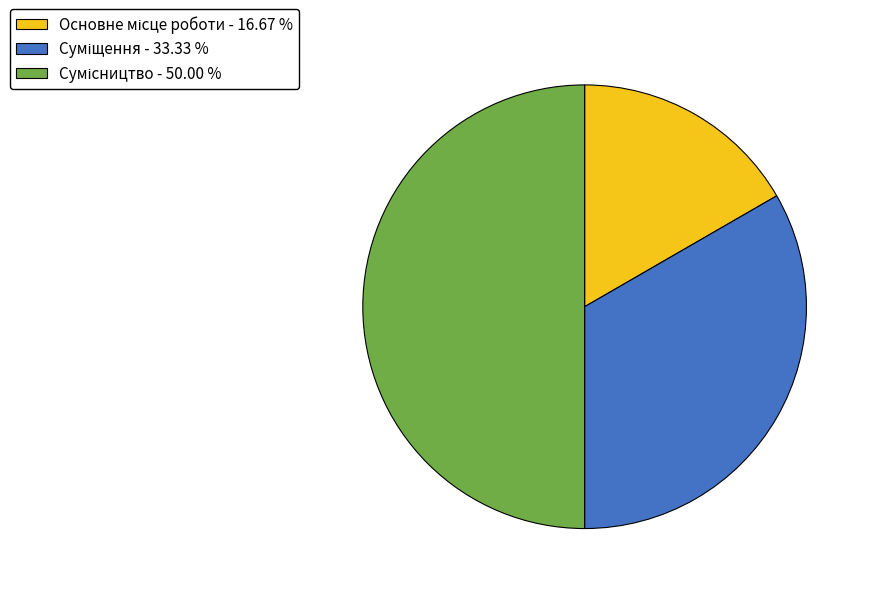

Count the number of slices in the pie.

3